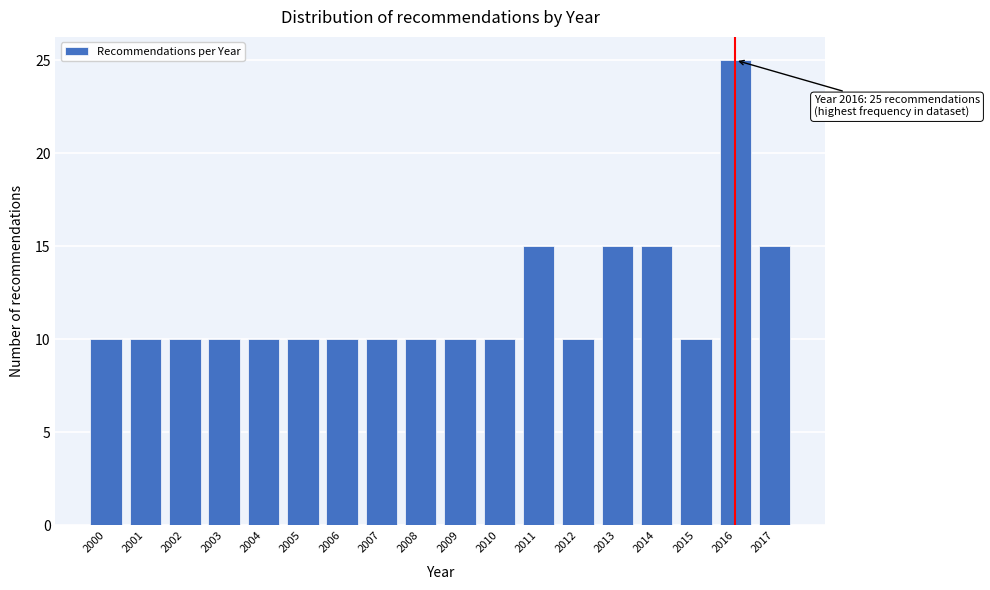

Reading left to right, what are all the values shown in this chart?

2000=10	2001=10	2002=10	2003=10	2004=10	2005=10	2006=10	2007=10	2008=10	2009=10	2010=10	2011=15	2012=10	2013=15	2014=15	2015=10	2016=25	2017=15